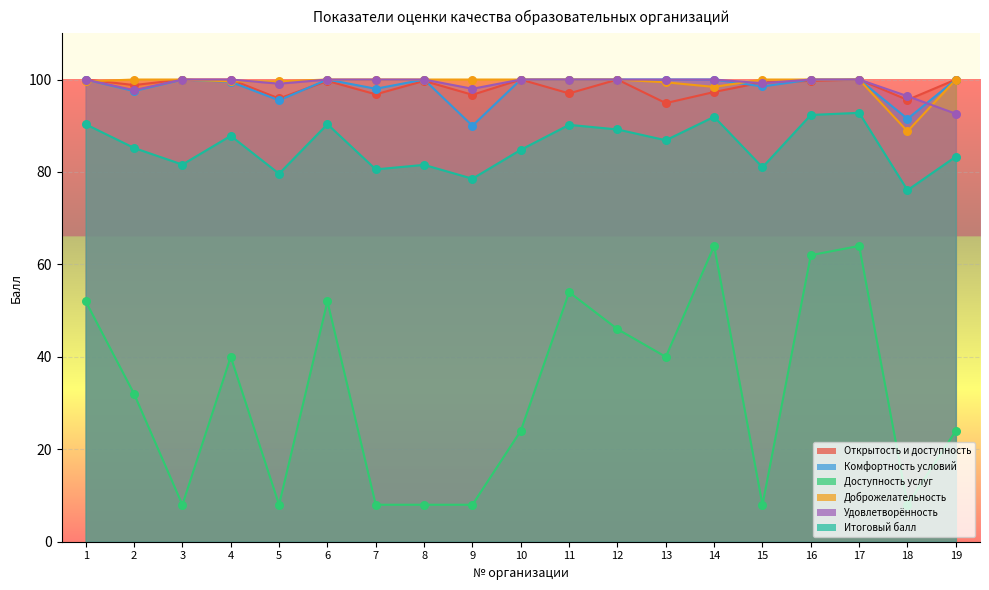

What is the total value across all series at 15?

486.1